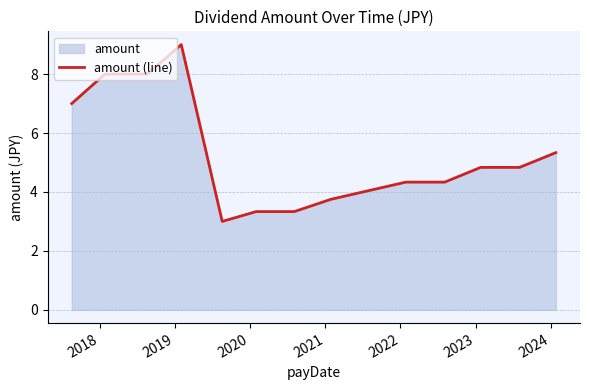

What is the maximum value shown in the chart?

9.0